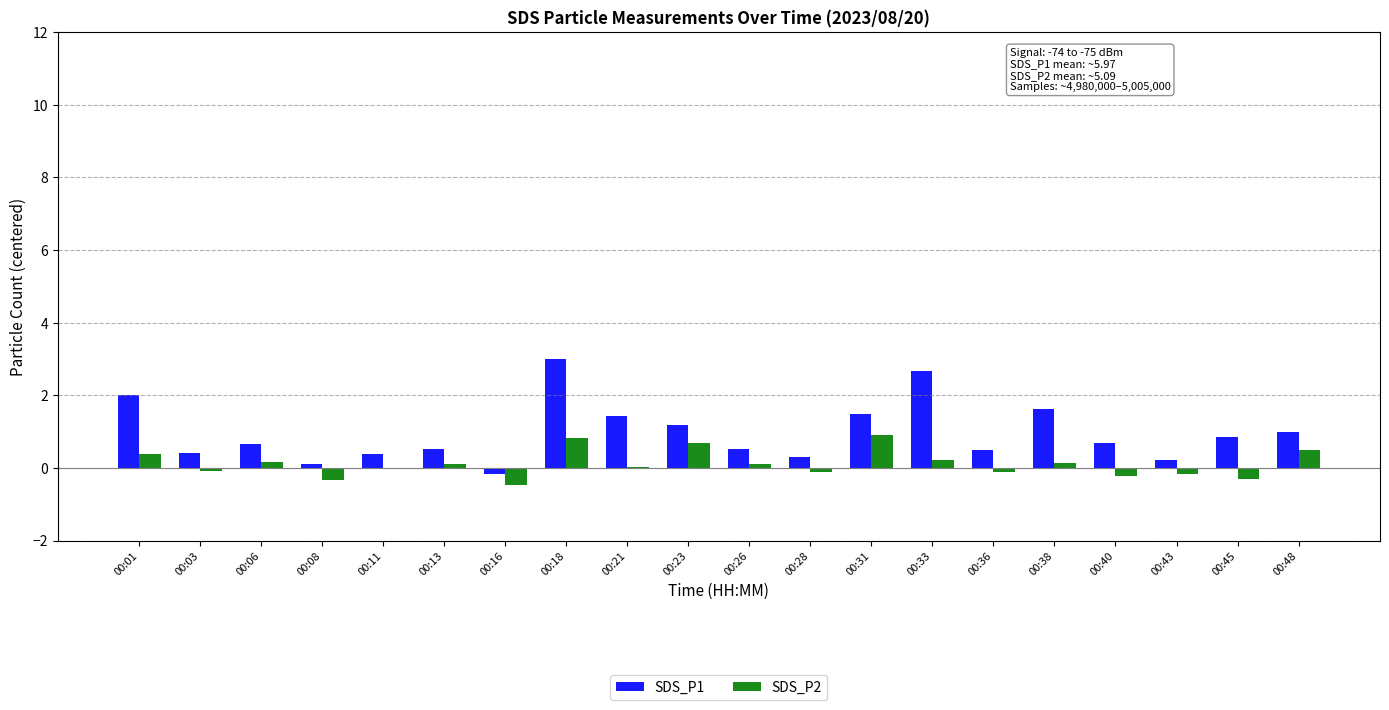

What is the greatest value displayed?

3.0